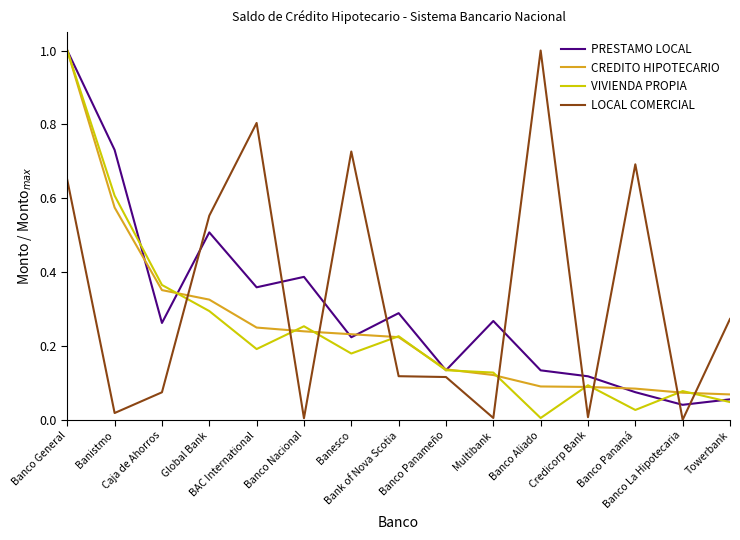

Where is the first local maximum for LOCAL COMERCIAL?

BAC International